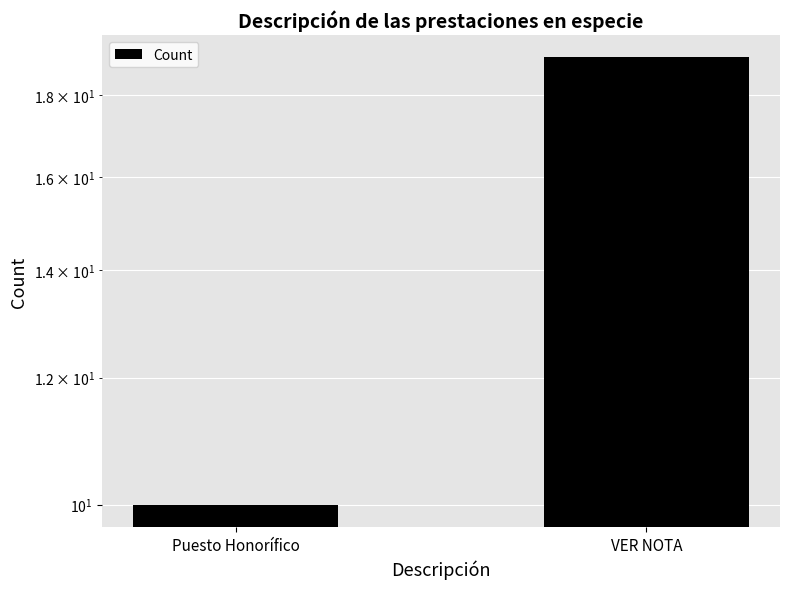

Reading left to right, extract all data points from this chart.

Puesto Honorífico=10	VER NOTA=19